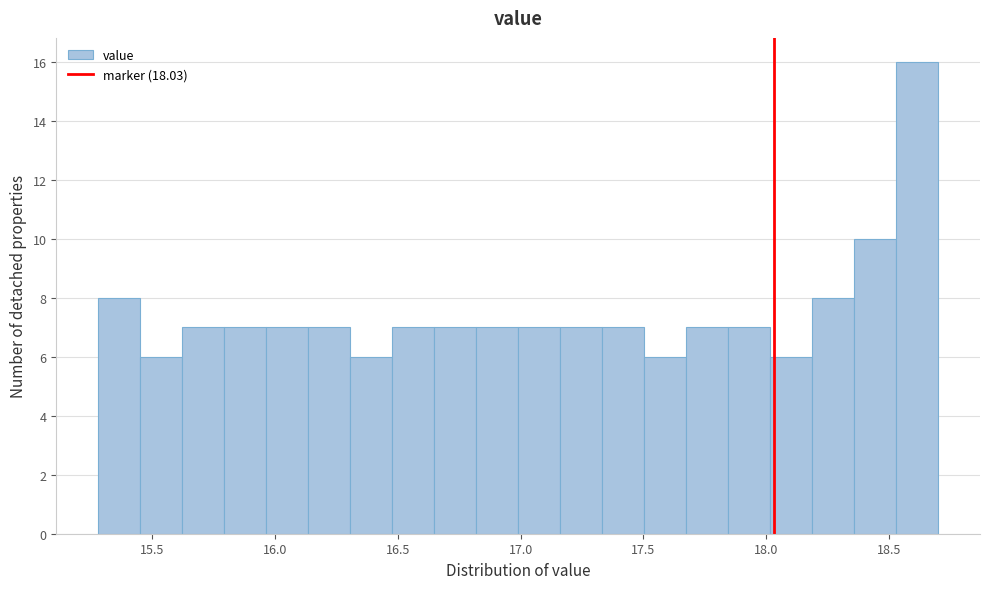

Around what value on the x-axis is the tallest bar? Give the approximate position of its centre, as read against the axis.

18.60